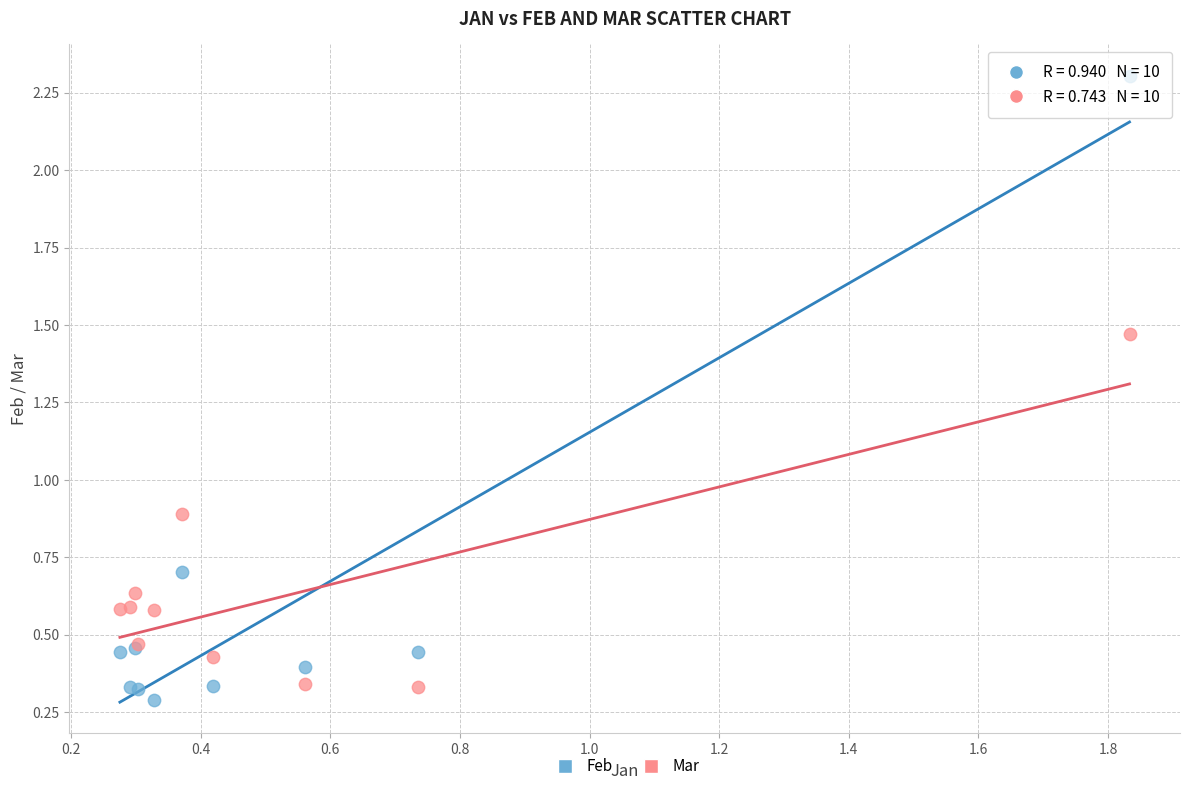

What are all the series names shown in the legend?

Feb, Mar